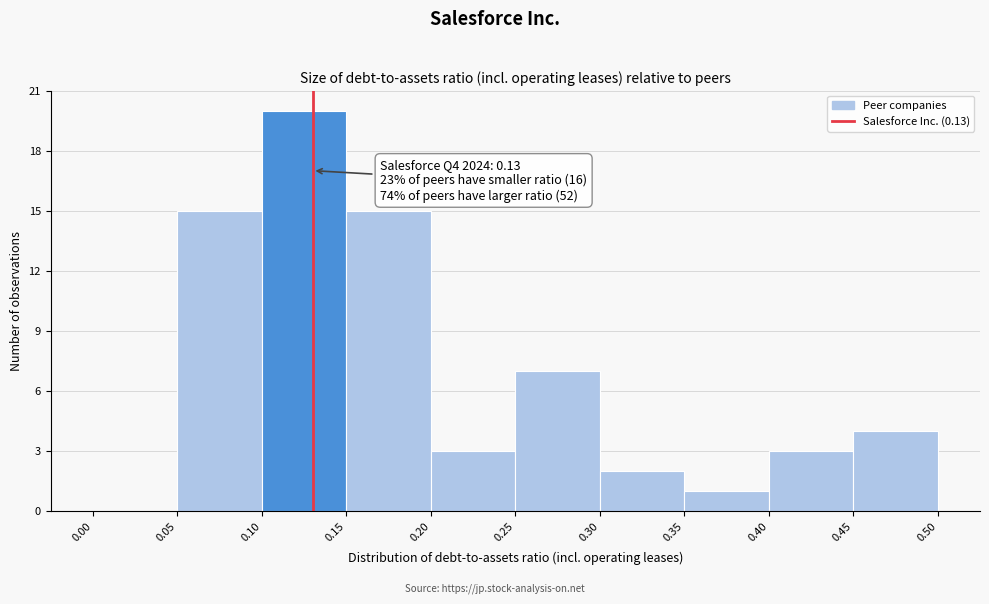

Over which range of the x-axis is the bar tallest?

0.10 to 0.15